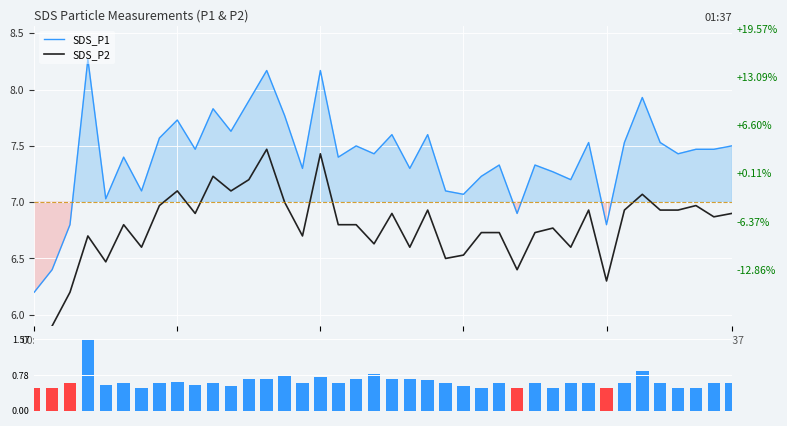

What is the label of the 14th bar from the left?

13